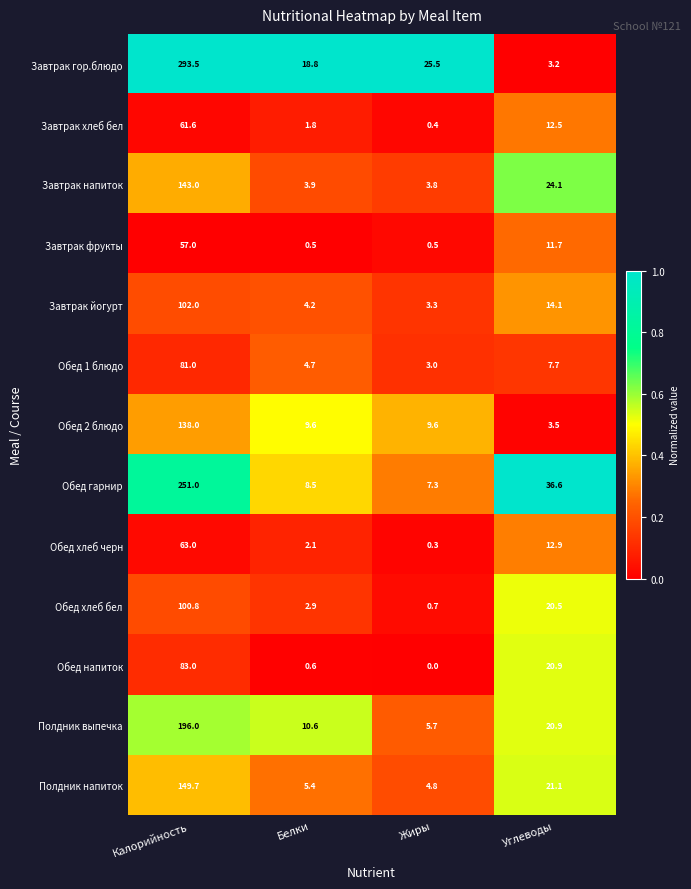

What is the approximate value of Обед хлеб бел at Углеводы?

20.5